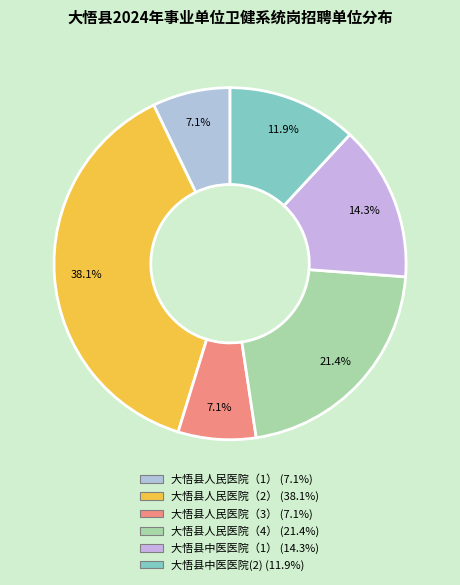

To the nearest percent, what is the combined percentage of 大悟县人民医院（3） and 大悟县中医医院(2)?

19%